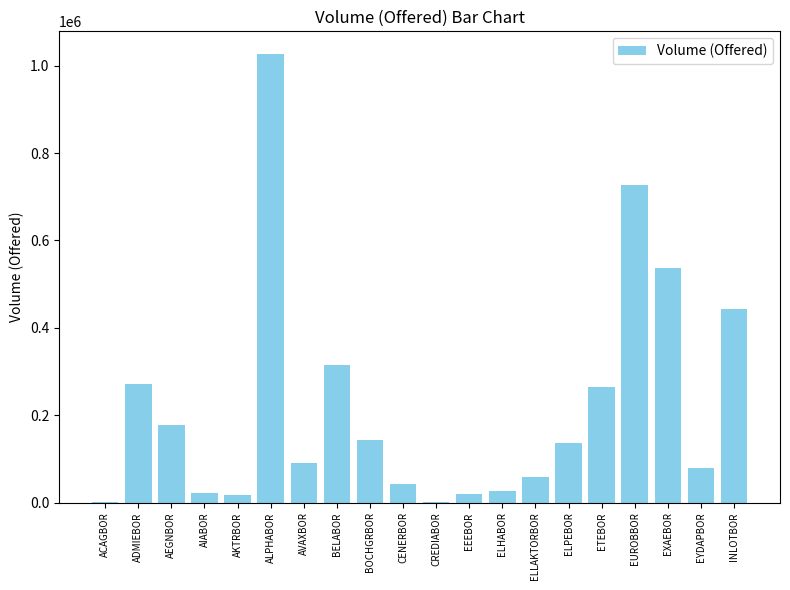

What is the greatest value displayed?

1027422